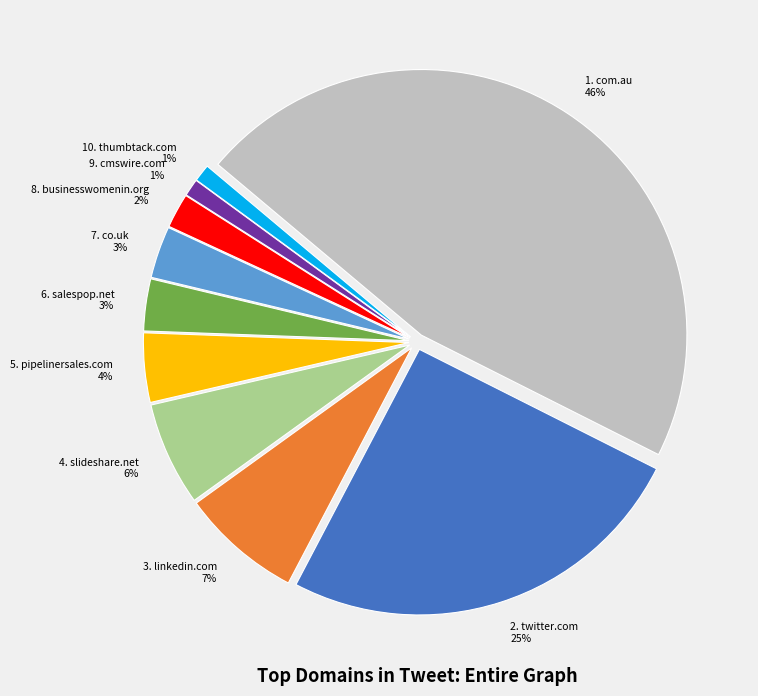

To the nearest percent, what is the average slice percentage?

10%